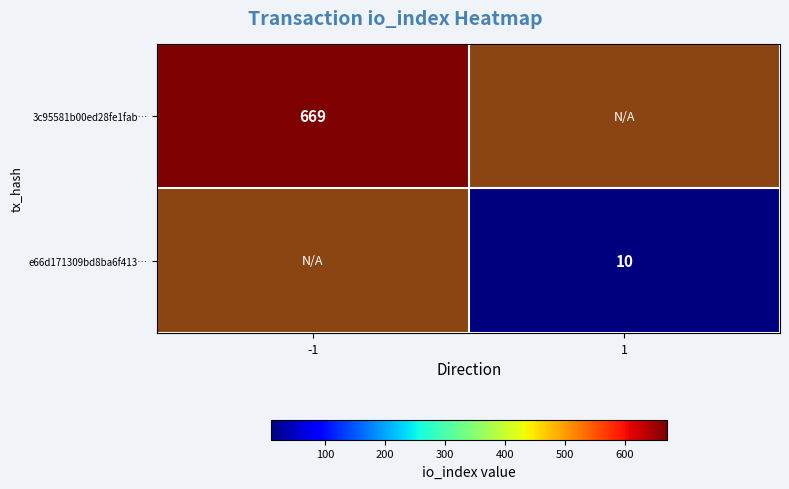

Is it true that e66d171309bd8ba6f413… equals 14 at 1?

False